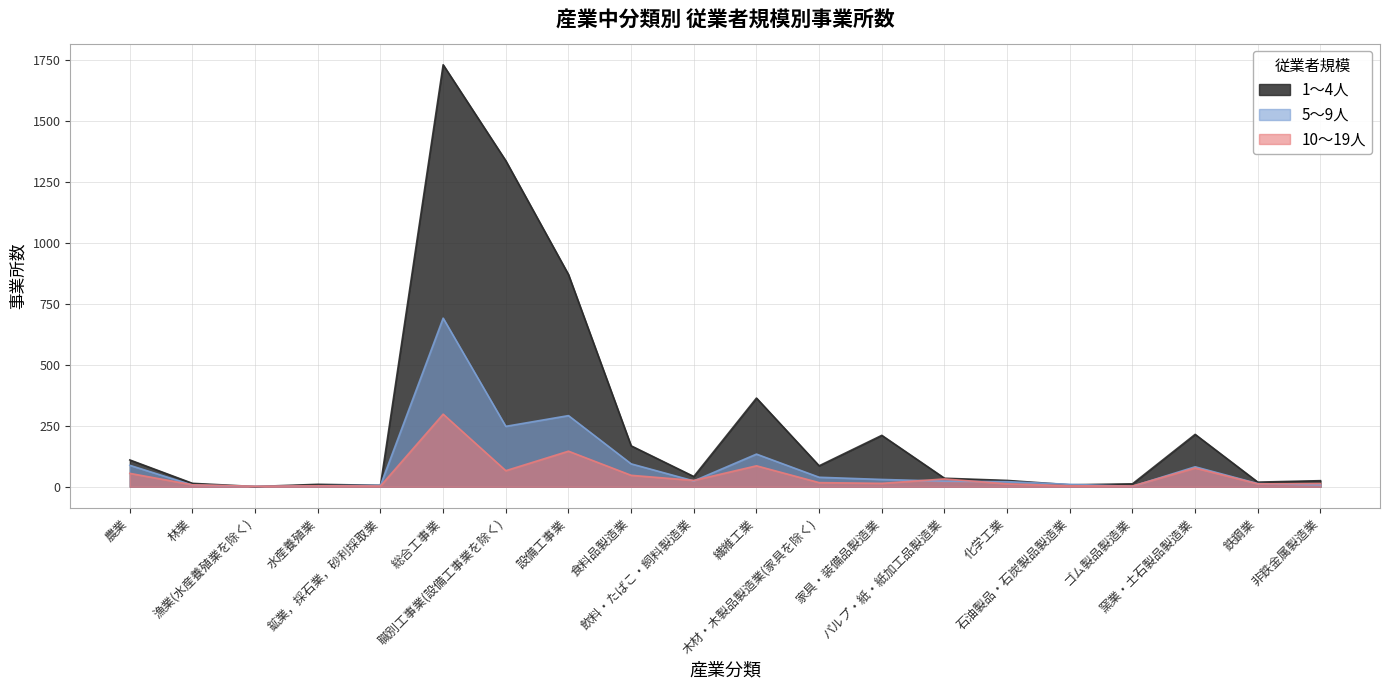

Which series has the largest total across all categories?

1～4人